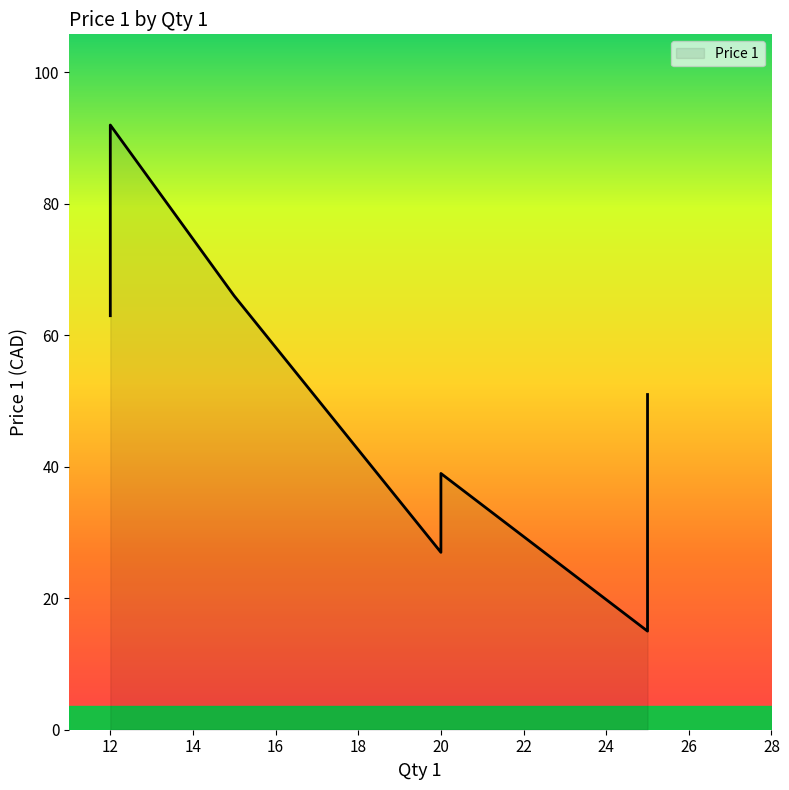

How many lines are shown in the chart?

1